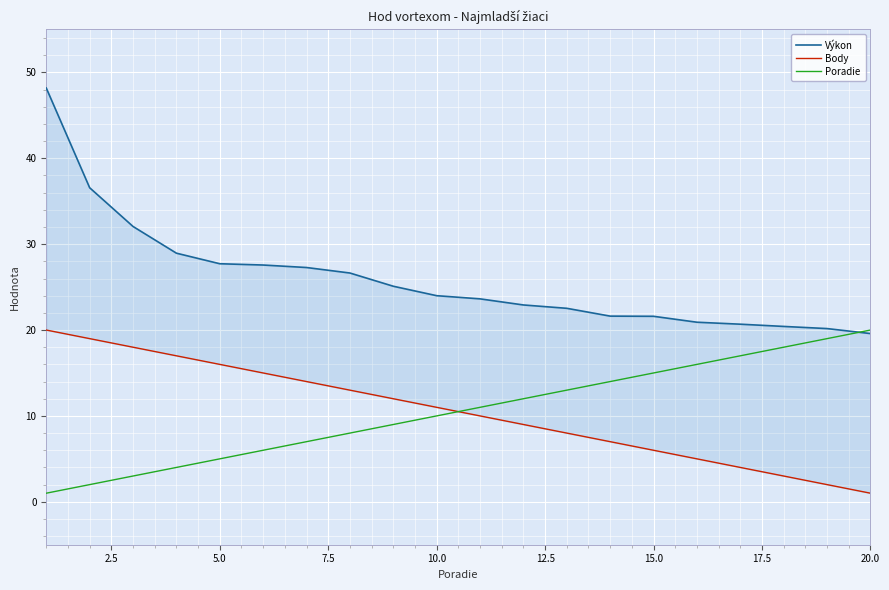

Is it true that Poradie equals 14 at 10.0?

False